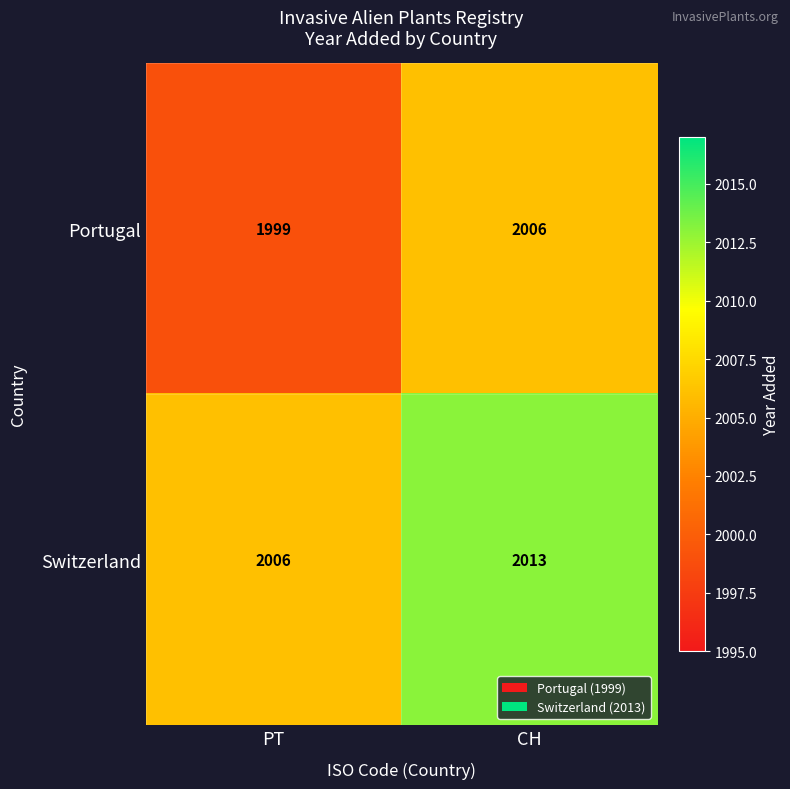

What is the spread (max minus min) of values at PT?

7